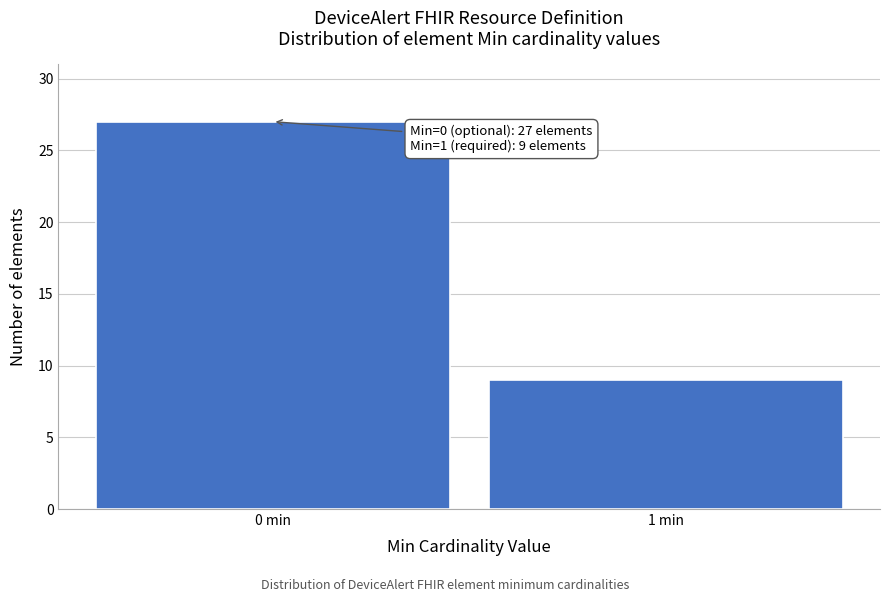

Reading right to left, what are all the values shown in this chart?

1 min=9	0 min=27